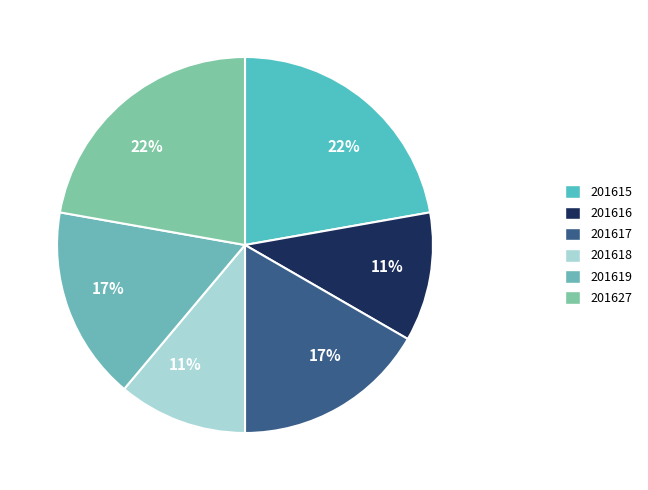

How many slices are in this pie chart?

6